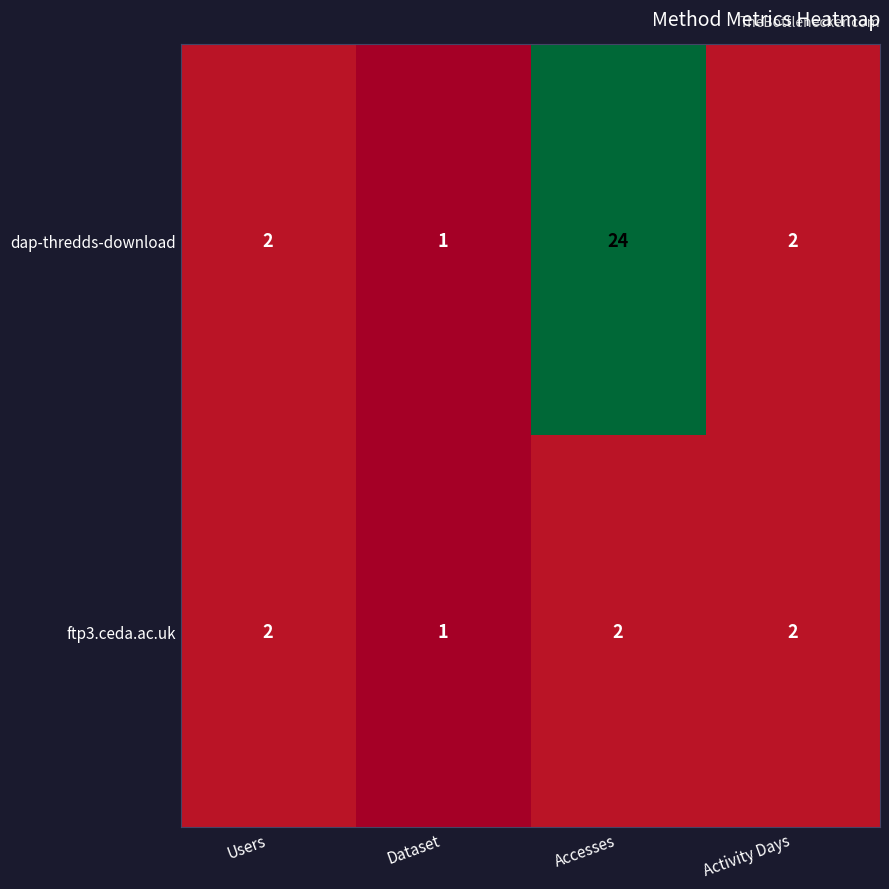

Reading left to right, what are all the values shown in this chart?

dap-thredds-download: Users=2	Dataset=1	Accesses=24	Activity Days=2
ftp3.ceda.ac.uk: Users=2	Dataset=1	Accesses=2	Activity Days=2